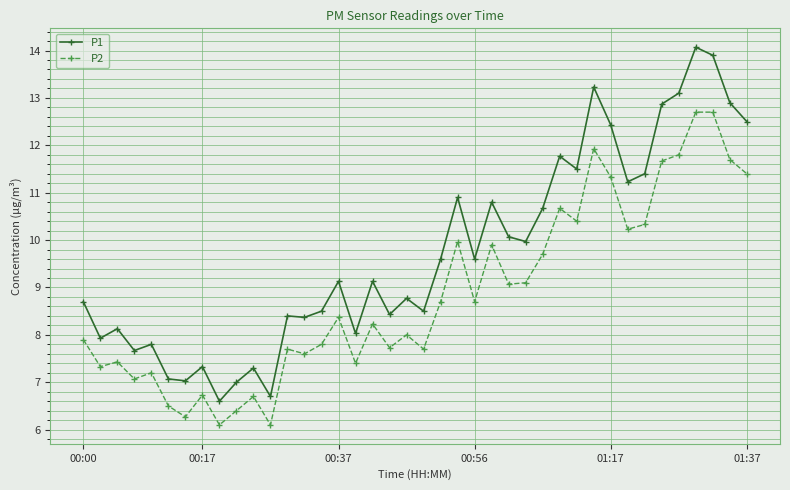

True or false: P1 and P2 cross at least once.

False